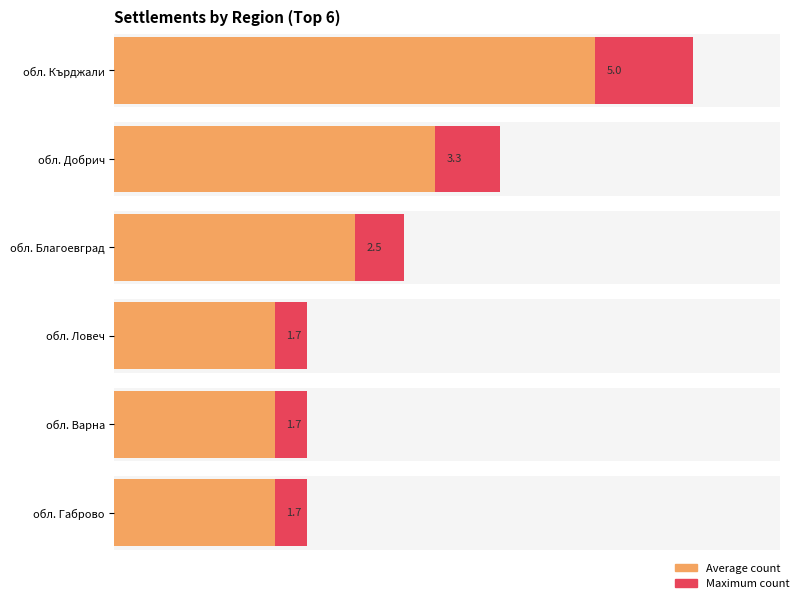

What is the value of the 4th bar from the left?

9